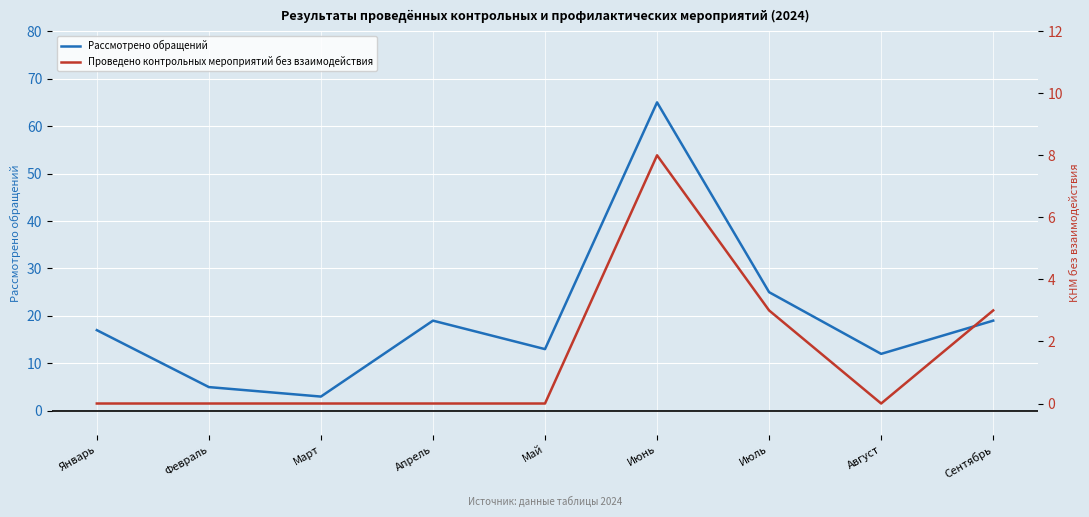

Which category has the lowest value across all series?

Январь